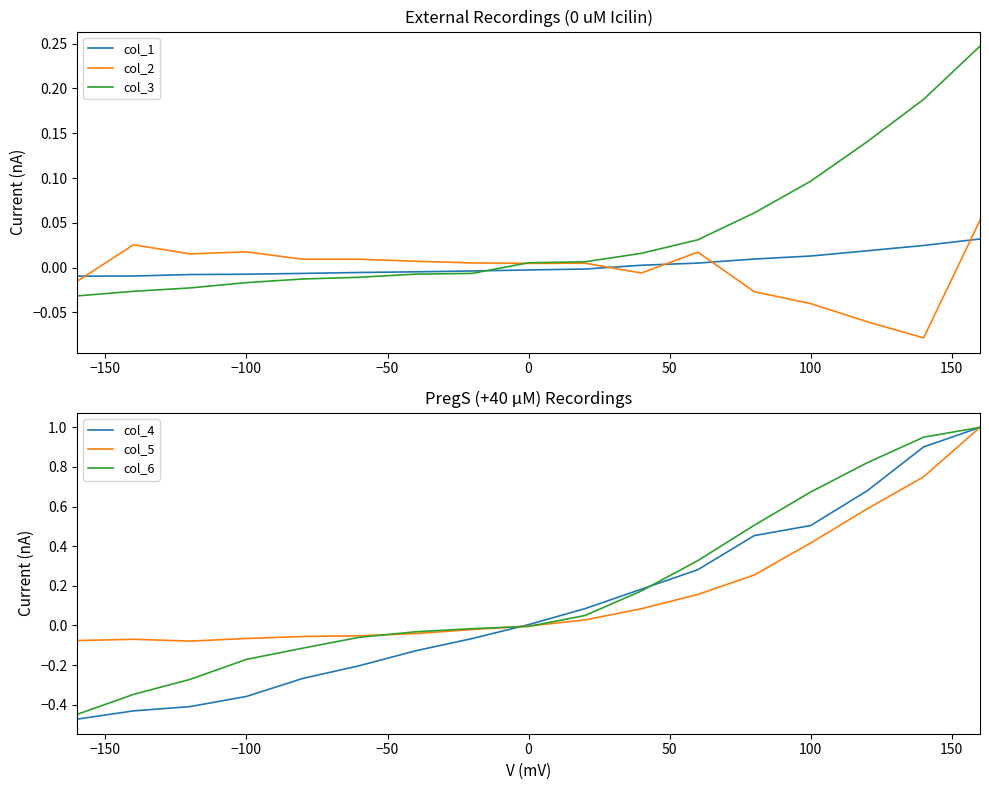

What are all the series names shown in the legend?

col_1, col_2, col_3, col_4, col_5, col_6